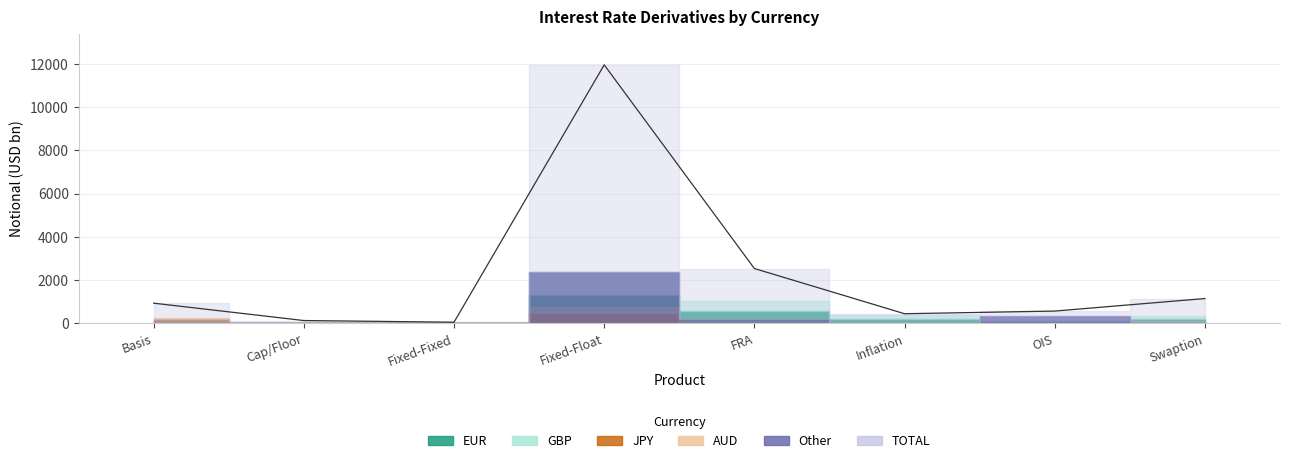

What is the total value across all series at FRA?

3875